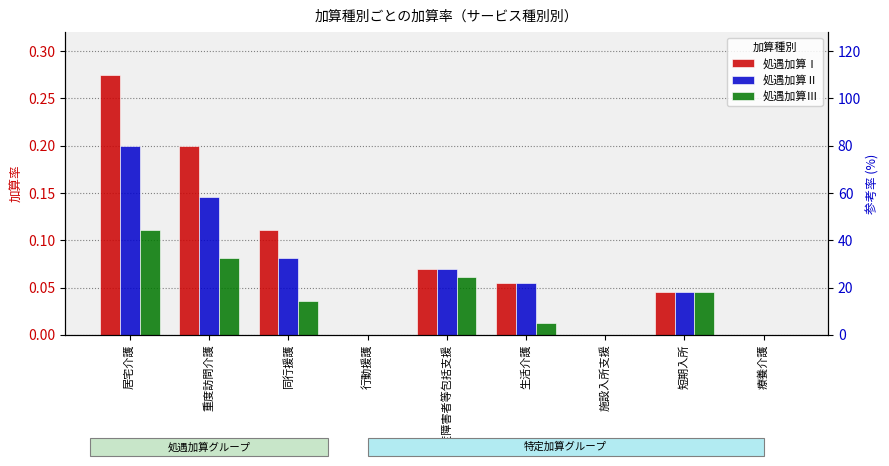

What position from the left is 短期入所?

8